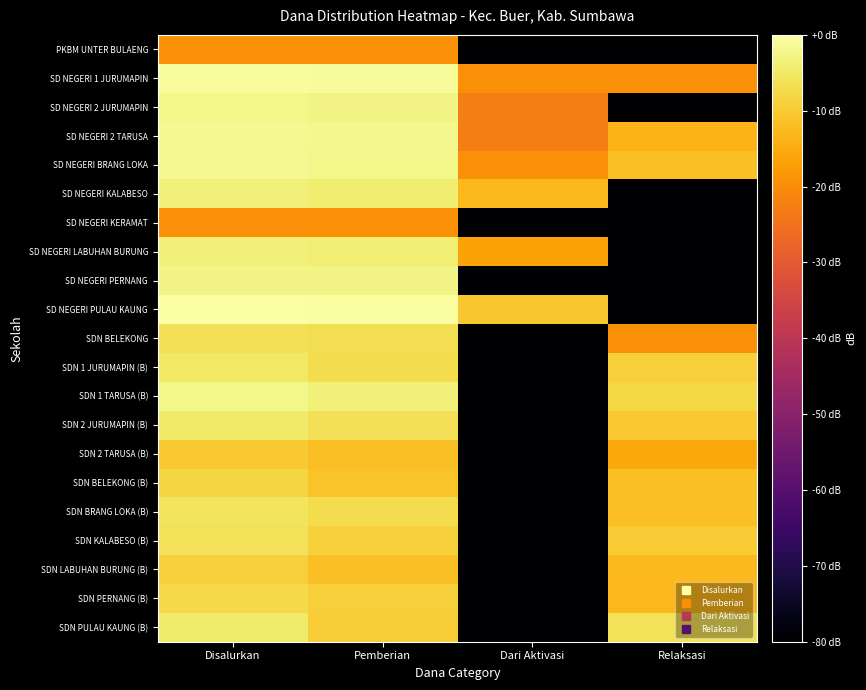

Which label corresponds to the smallest value in the chart?

Dari Aktivasi